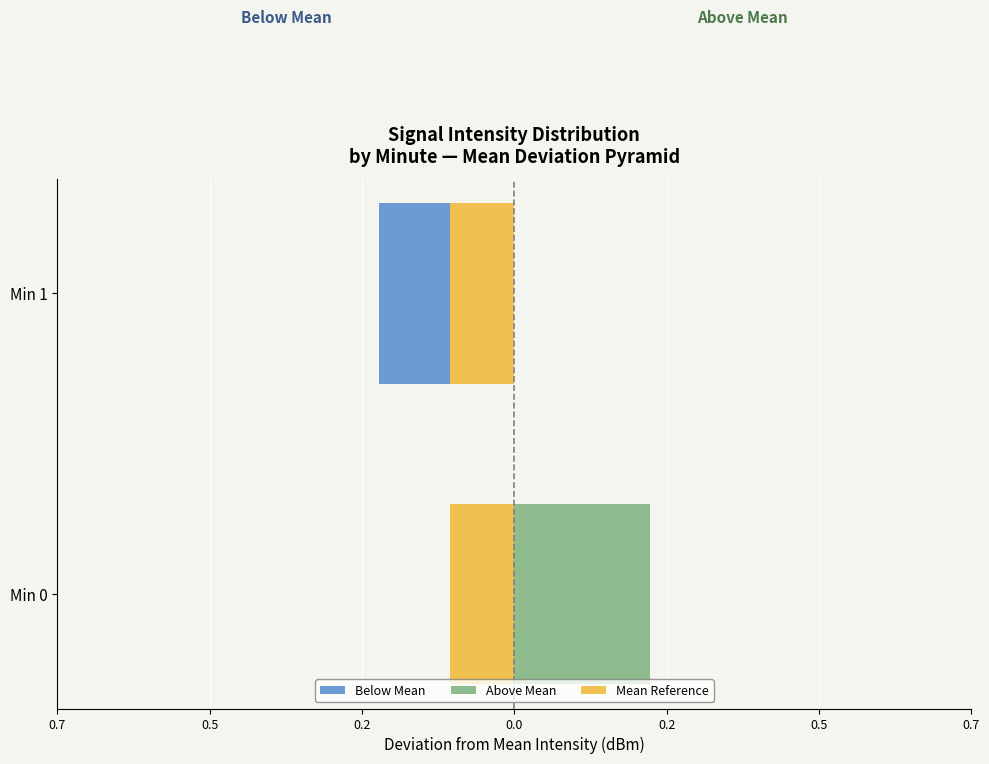

Which series has the largest total across all categories?

Mean Reference